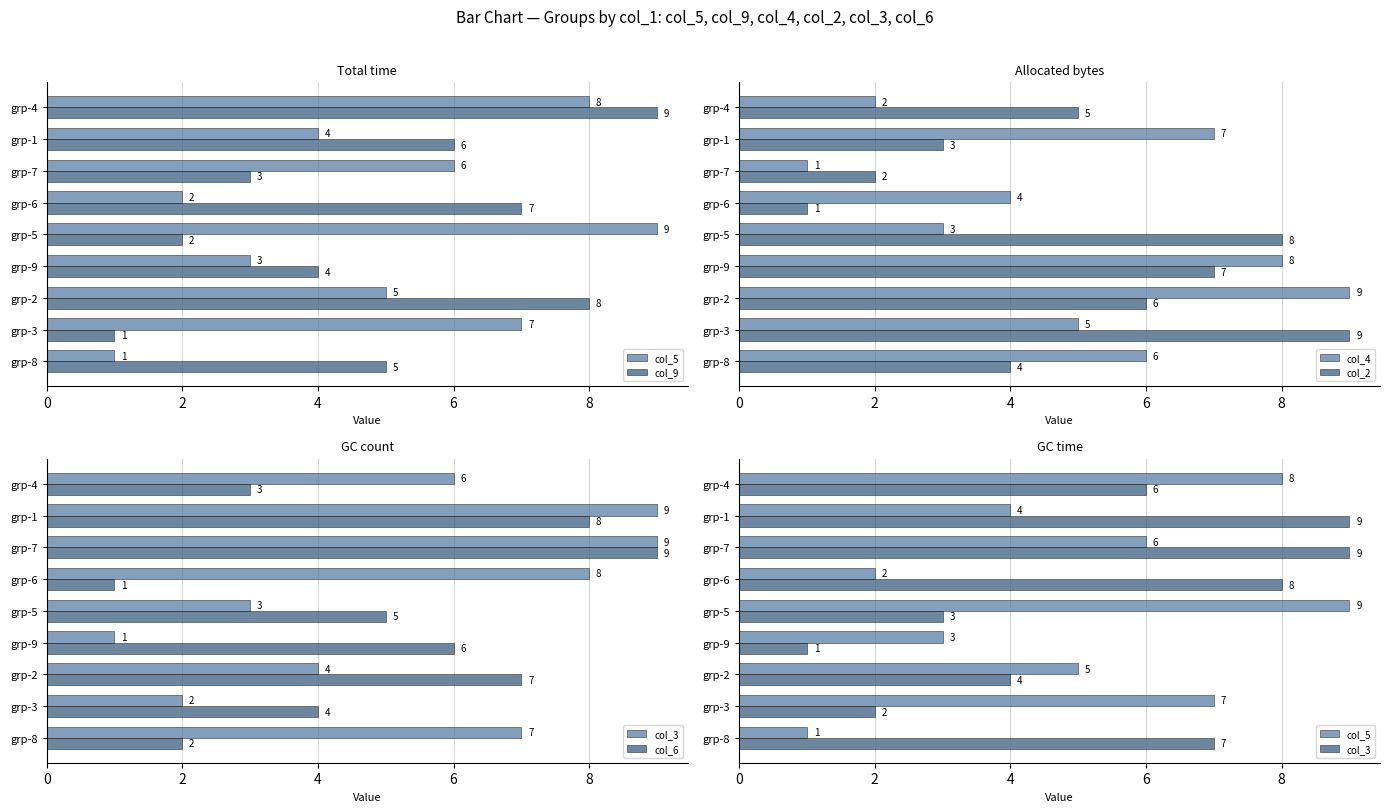

How many col_2 values are between 3 and 7?

5